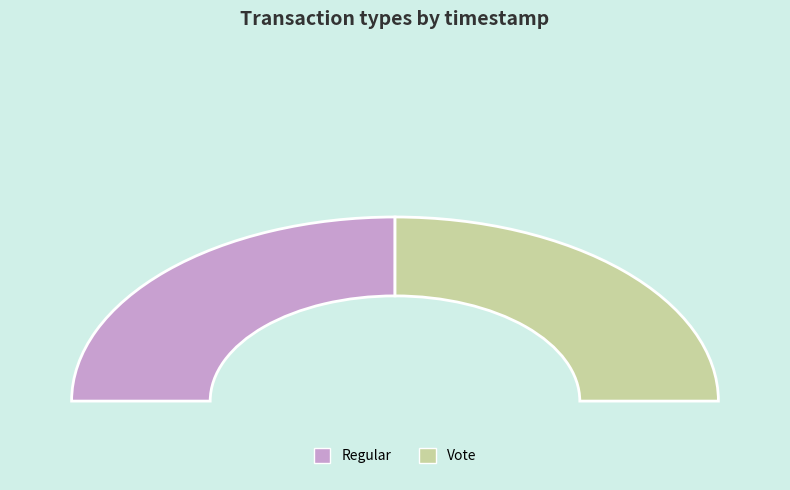

To the nearest percent, what portion does Vote represent?

50%